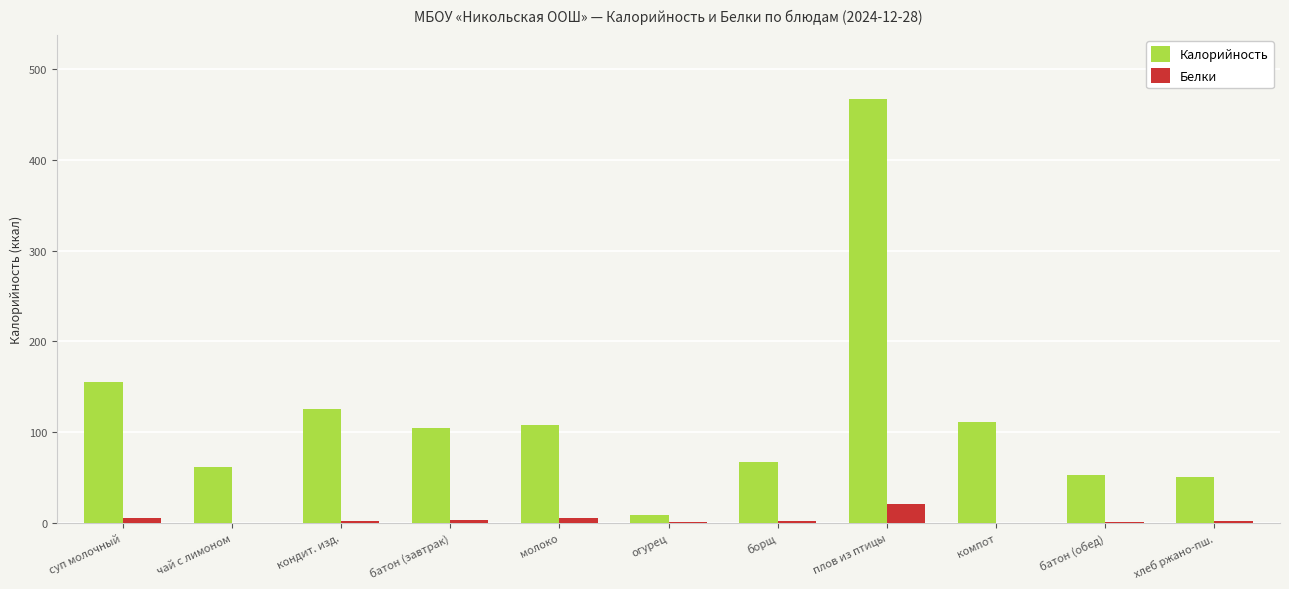

Which series changed the most between суп молочный and компот?

Калорийность